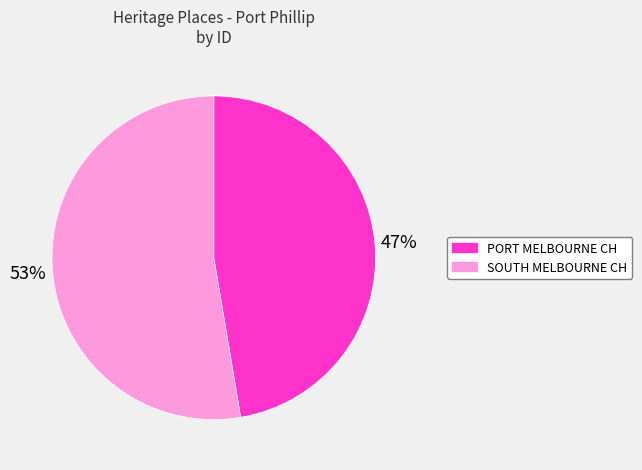

Does any single category account for the majority?

Yes